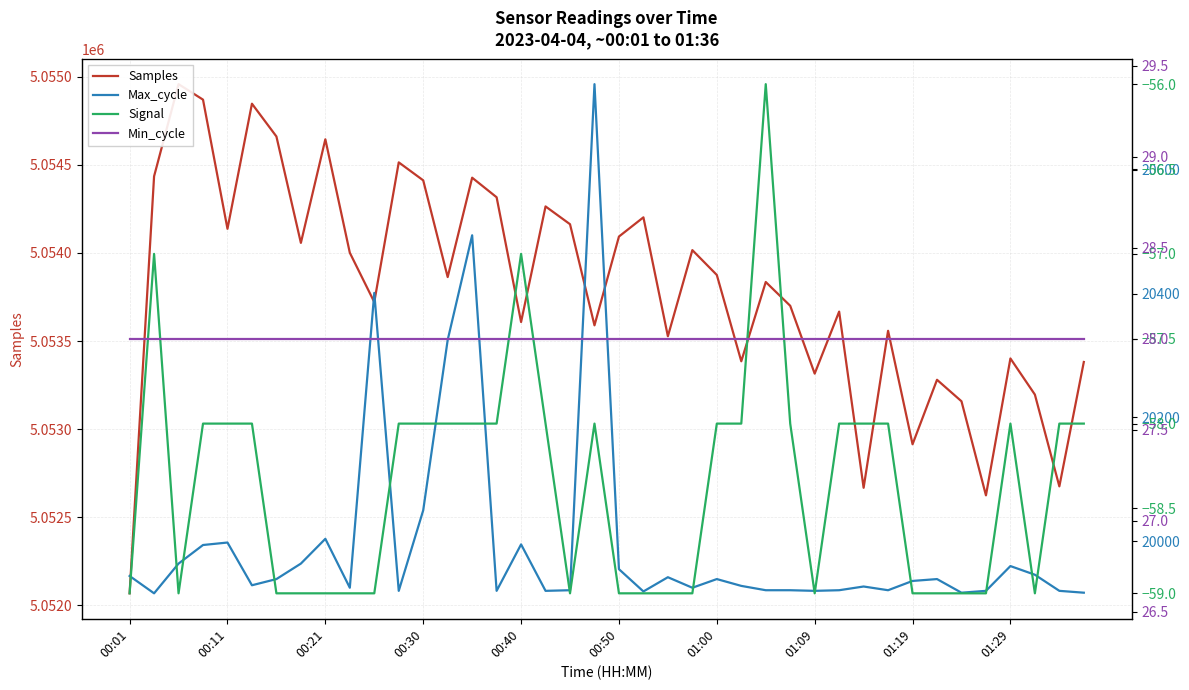

Rank the series at 00:40 from highest to lowest value.

Samples, Max_cycle, Min_cycle, Signal